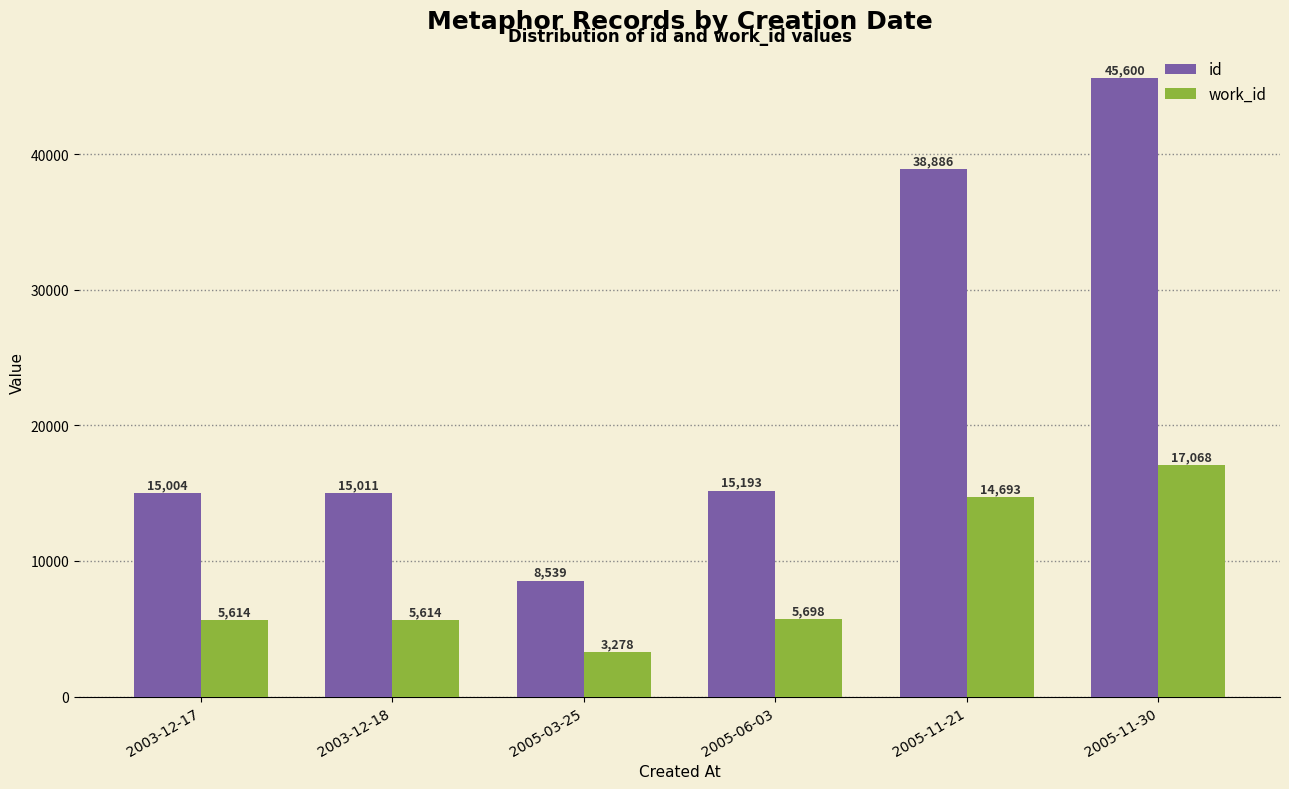

How many groups of bars are there?

6